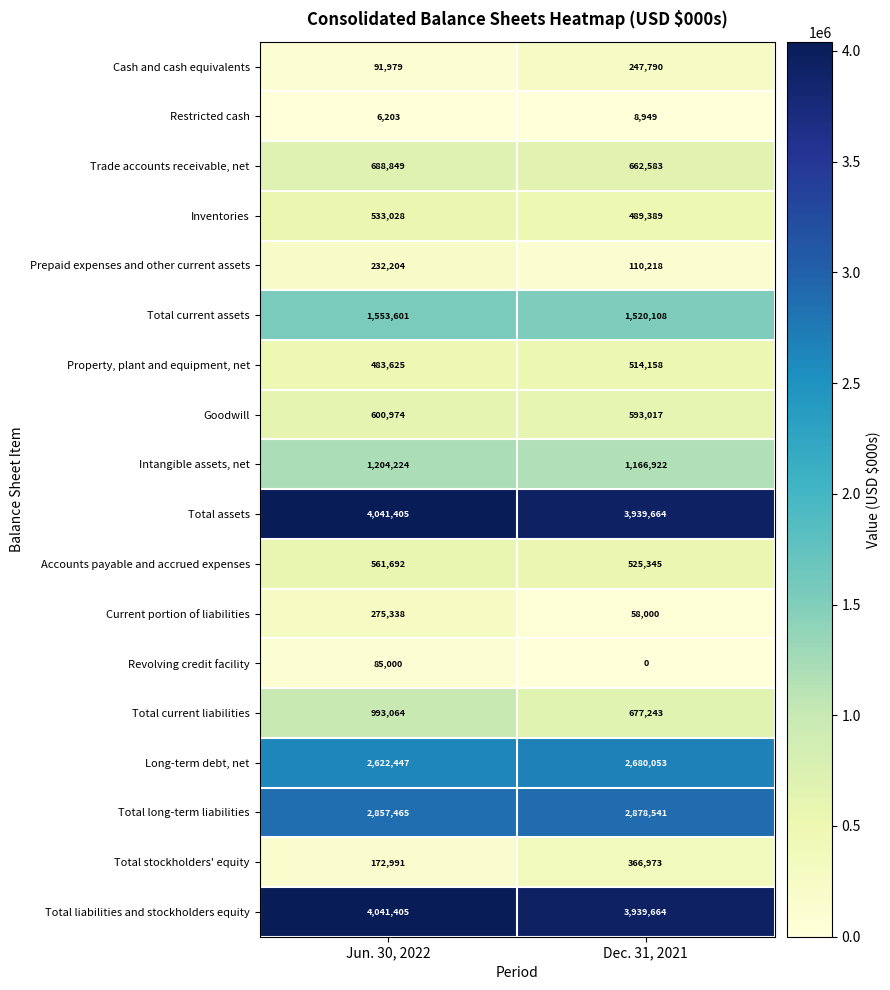

What is the spread (max minus min) of values at Dec. 31, 2021?

3939664